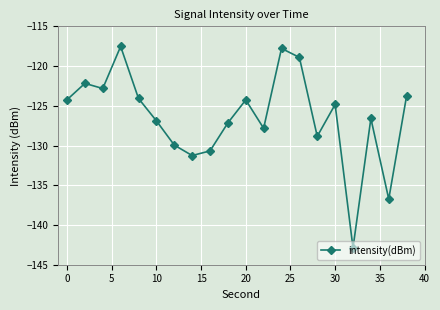

What is the difference between the maximum and second lowest values?

19.2